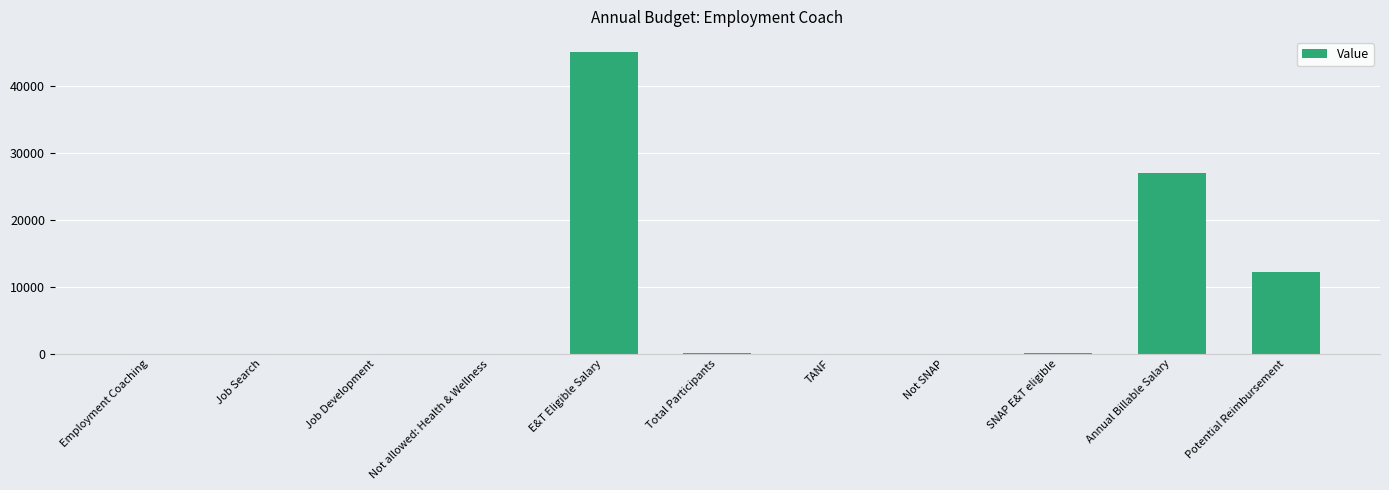

How many series are shown in this chart?

1